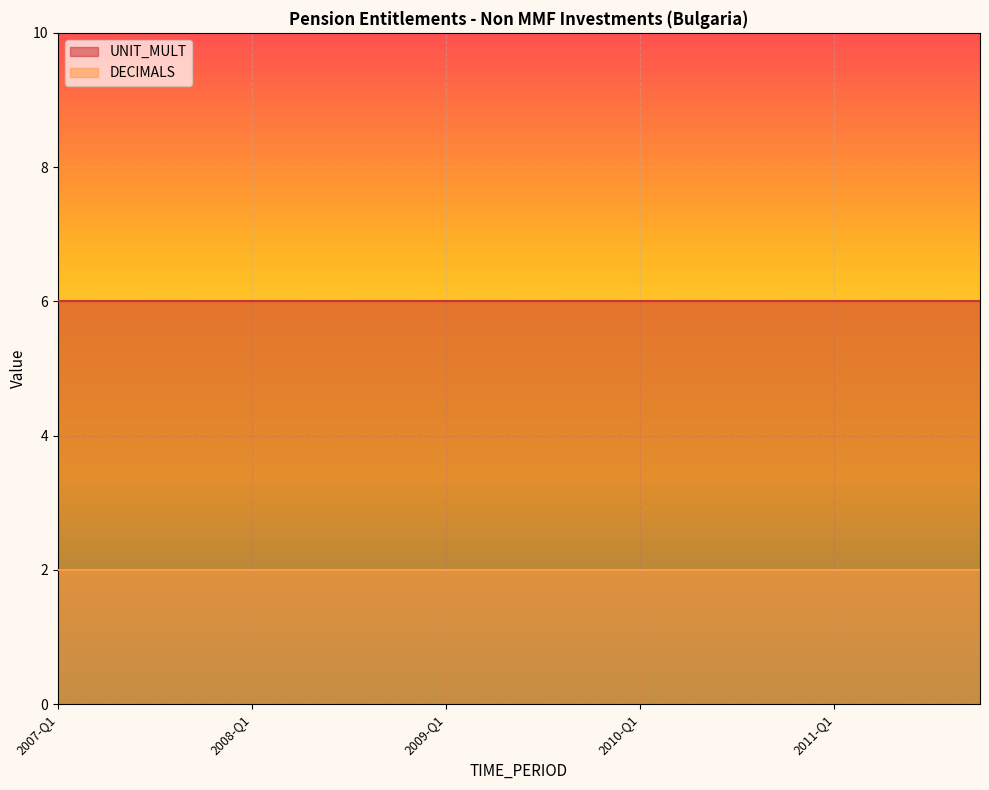

At which category is the sum across all series the highest?

2007-Q1